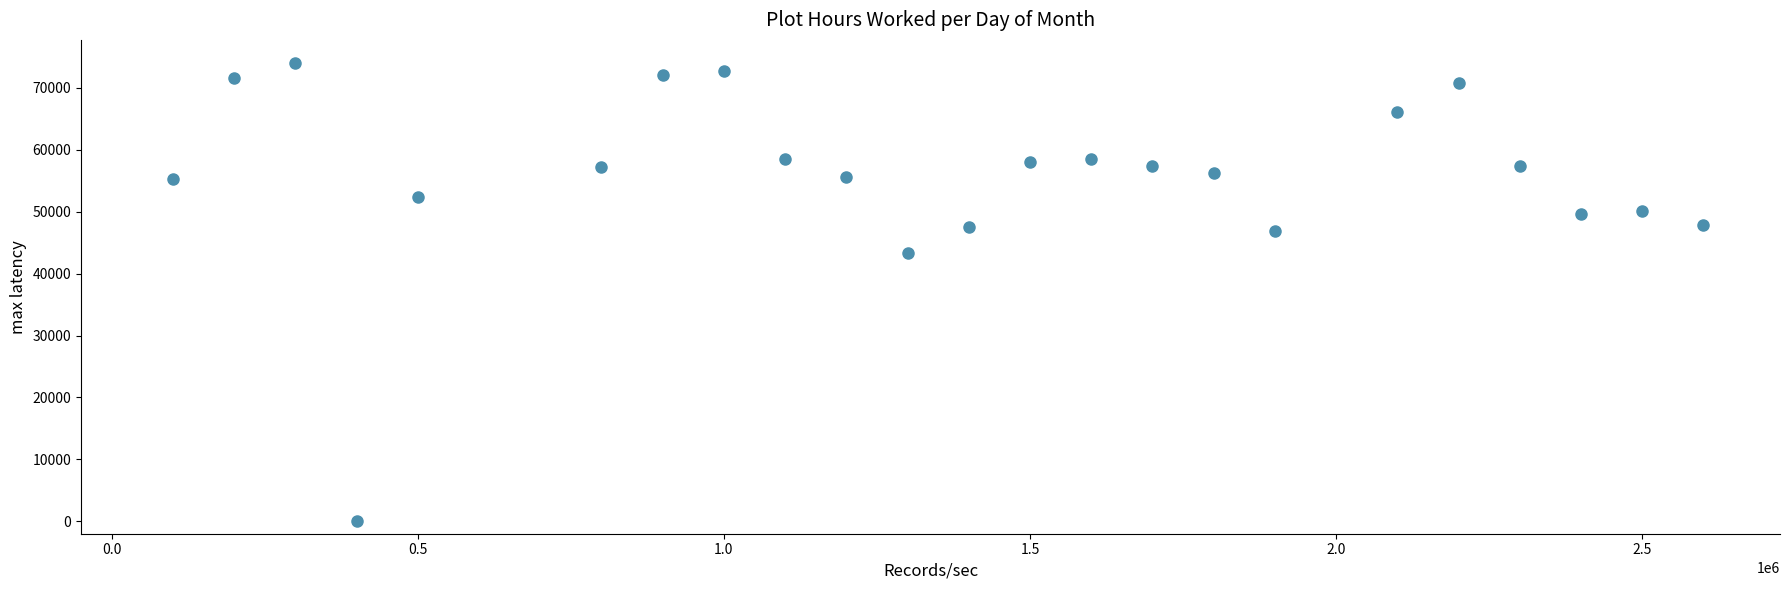

What is the range of X values (max minus min)?

2500000.0